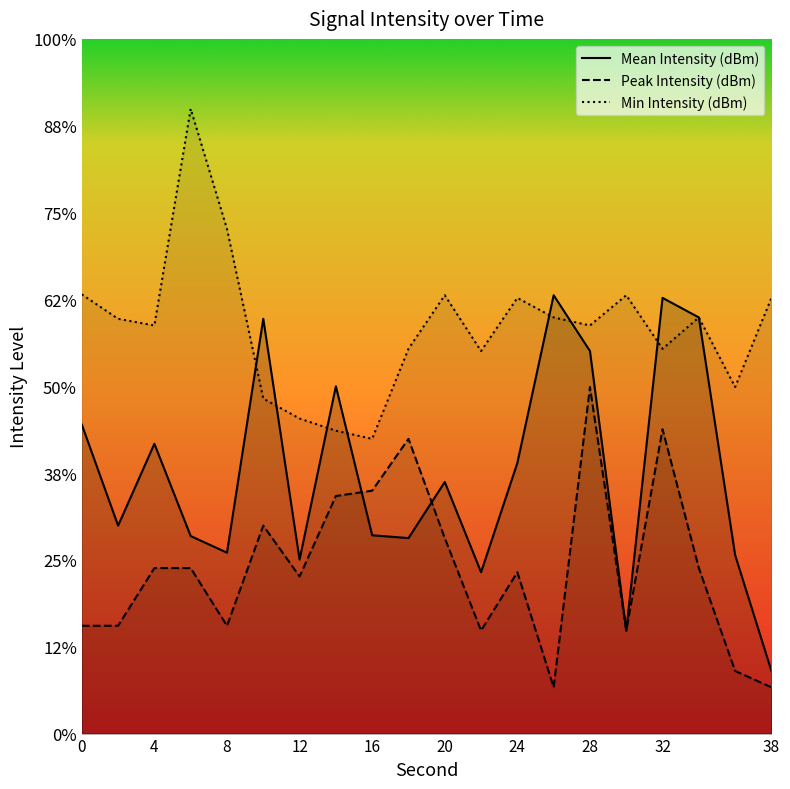

In Min Intensity (dBm), how many points are higher than both neighbors (excluding endpoints)?

5